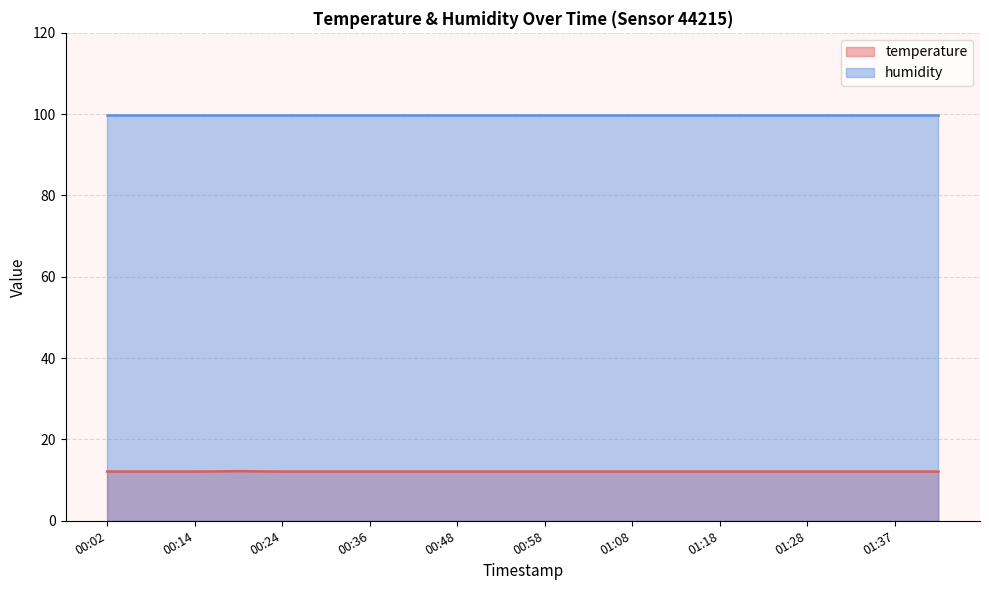

Which has a higher value, 01:03 or 00:58?

01:03